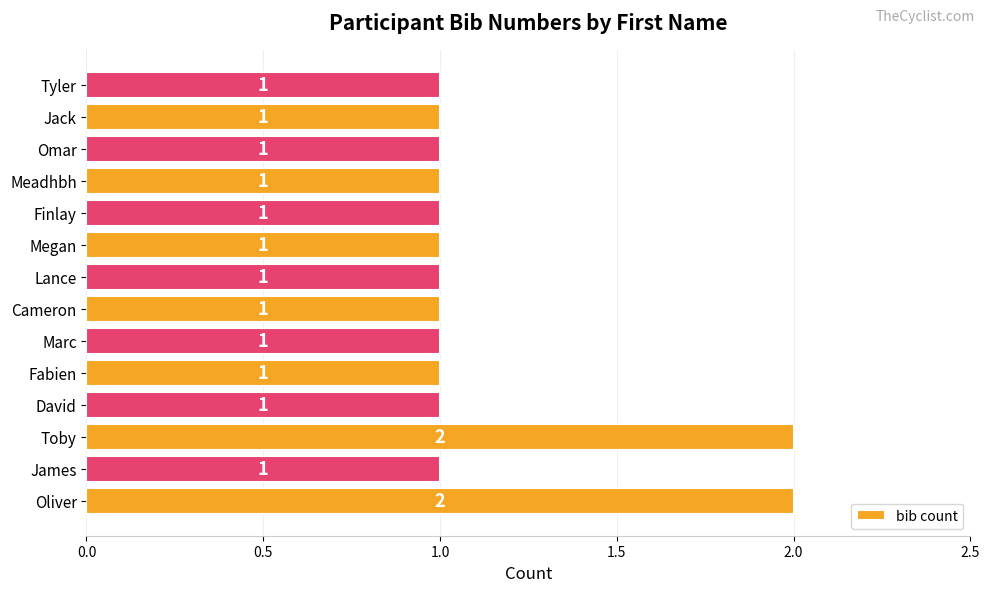

The value at Finlay is 1. True or false?

True